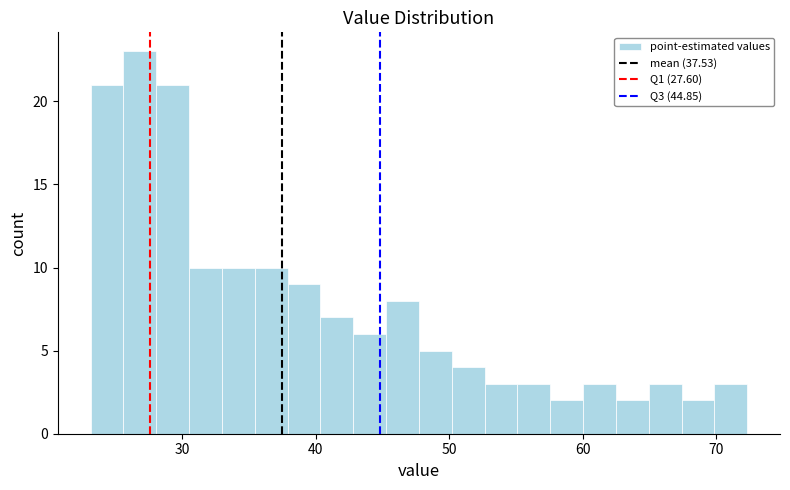

Read against the x-axis, roughly where is the centre of the tallest bar?

27